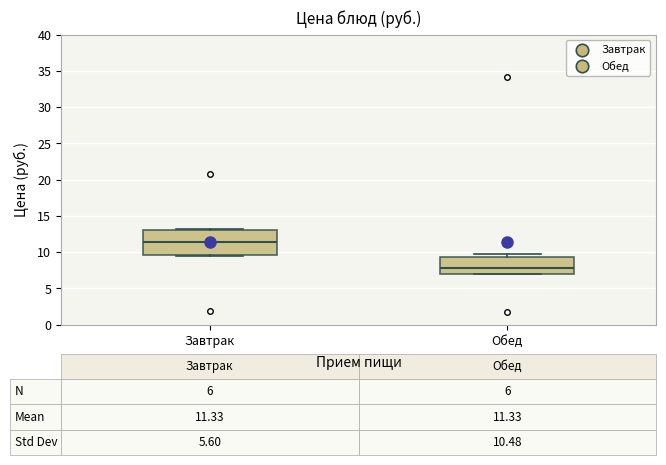

Which box's median line is the lowest?

Обед